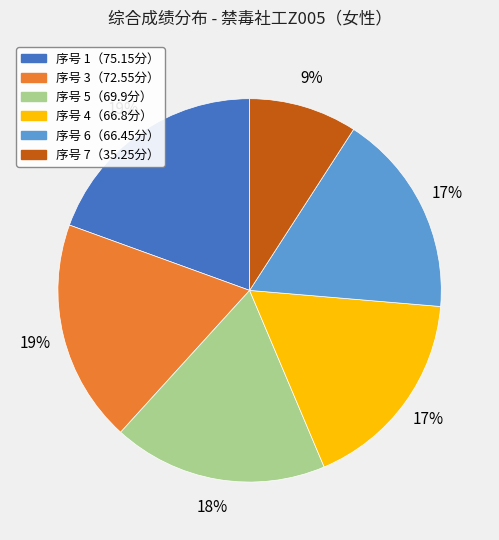

Which category has the smallest portion of the pie?

序号 7（35.25分）